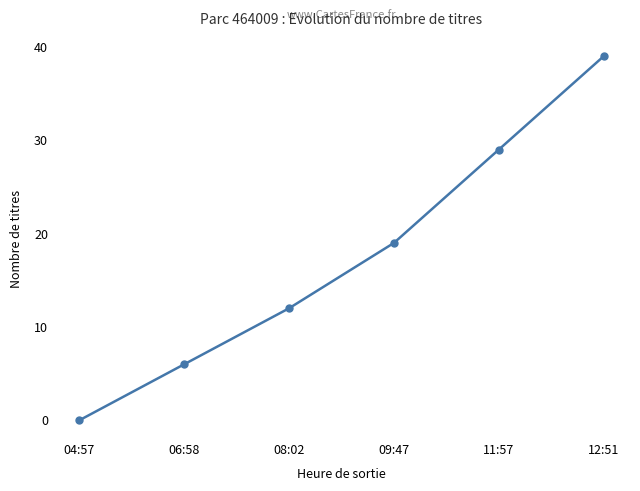

Does the chart display data point markers on the line(s)?

Yes